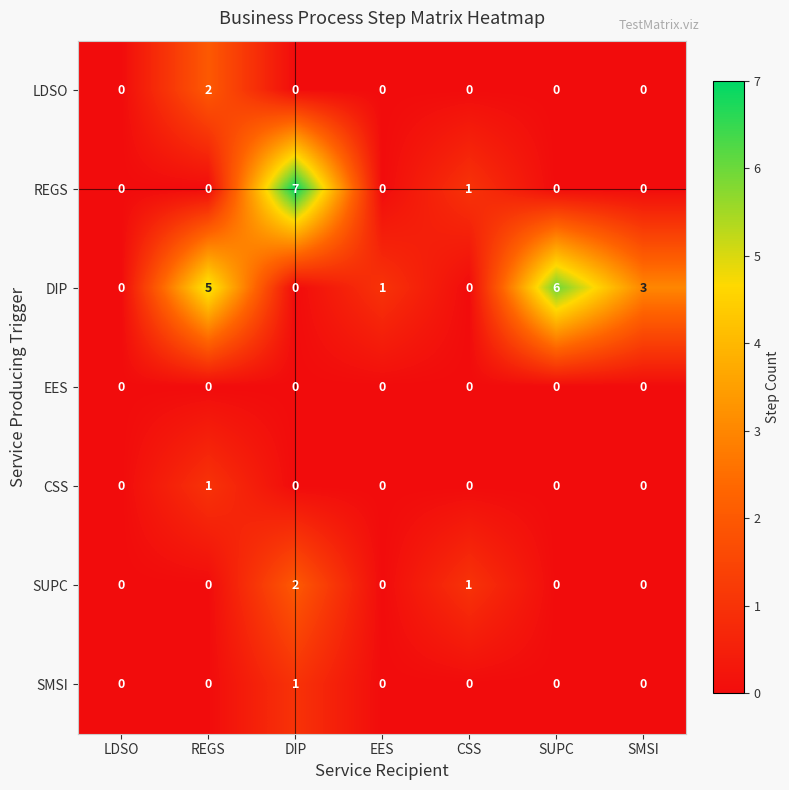

Which label corresponds to the largest value in the chart?

DIP